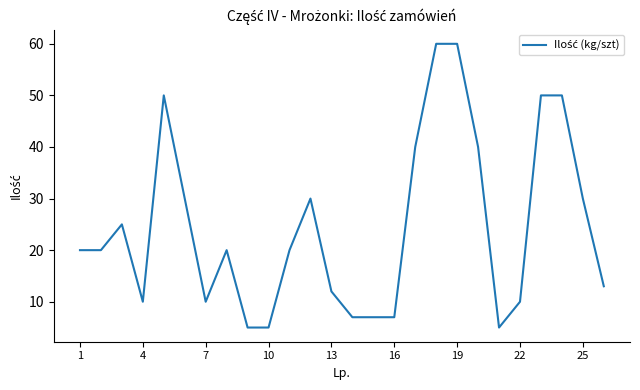

What is the greatest value displayed?

60